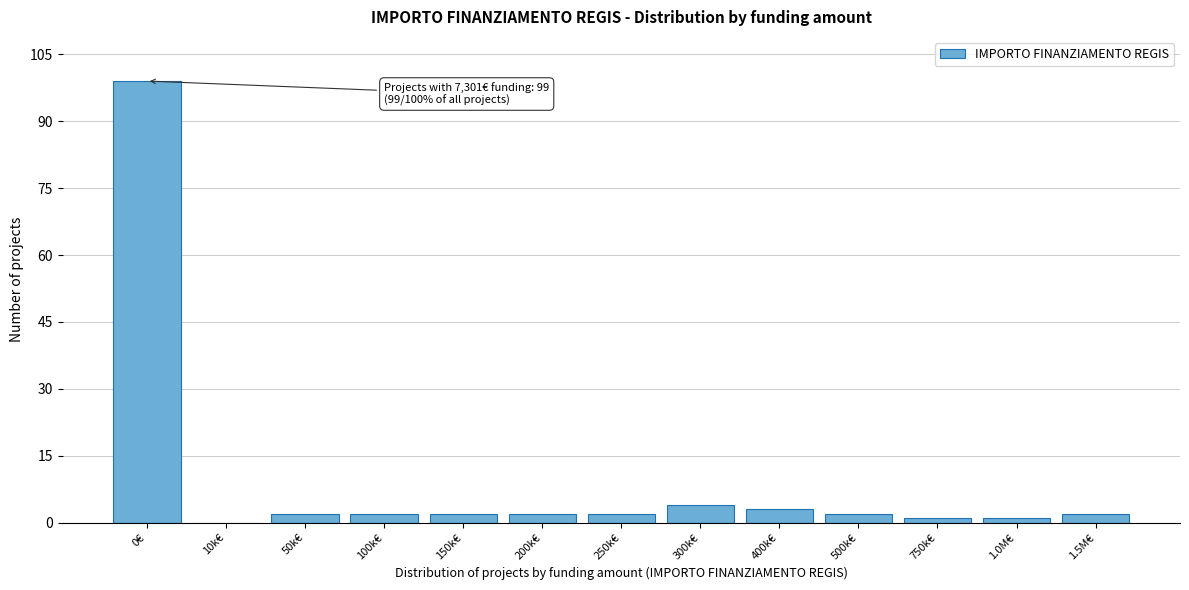

Reading left to right, extract all data points from this chart.

0€=99	10k€=0	50k€=2	100k€=2	150k€=2	200k€=2	250k€=2	300k€=4	400k€=3	500k€=2	750k€=1	1.0M€=1	1.5M€=2